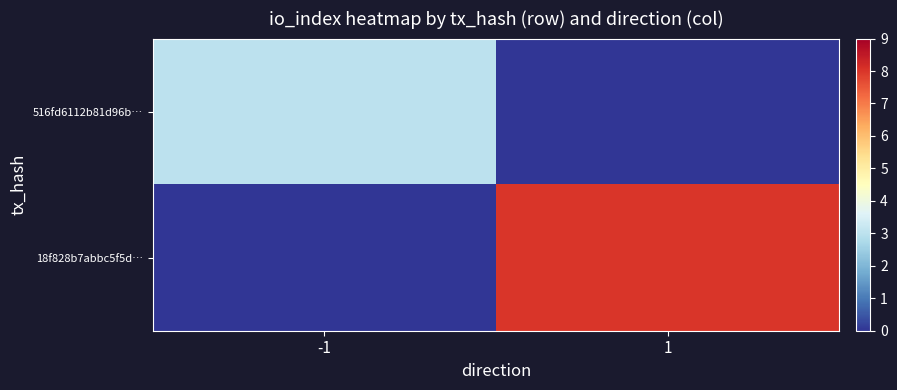

Read the 18f828b7abbc5f5d… value at 1.

8